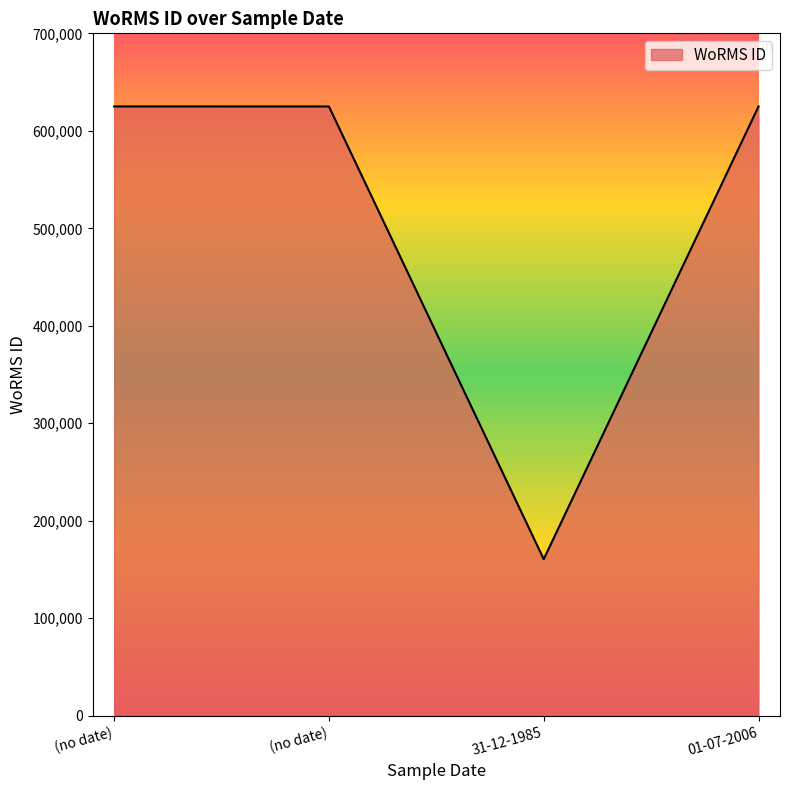

How many lines are shown in the chart?

1